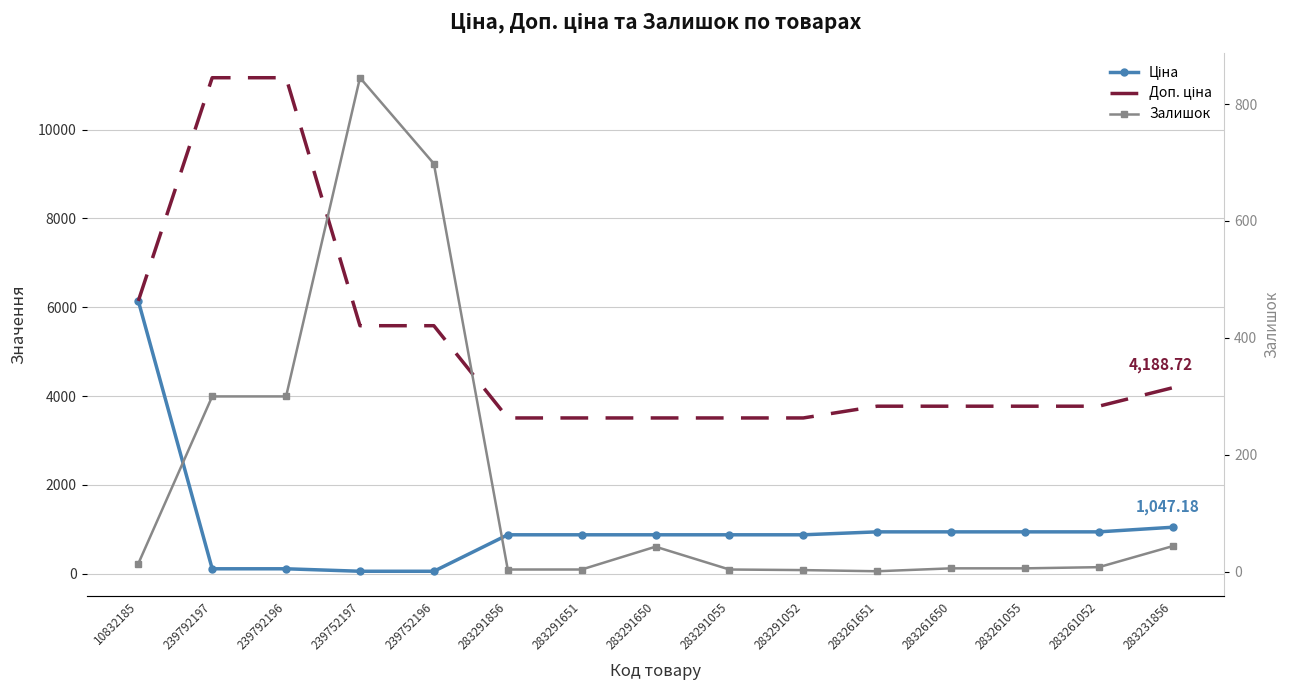

Between 283291651 and 283261650, which series saw the biggest shift?

Доп. ціна